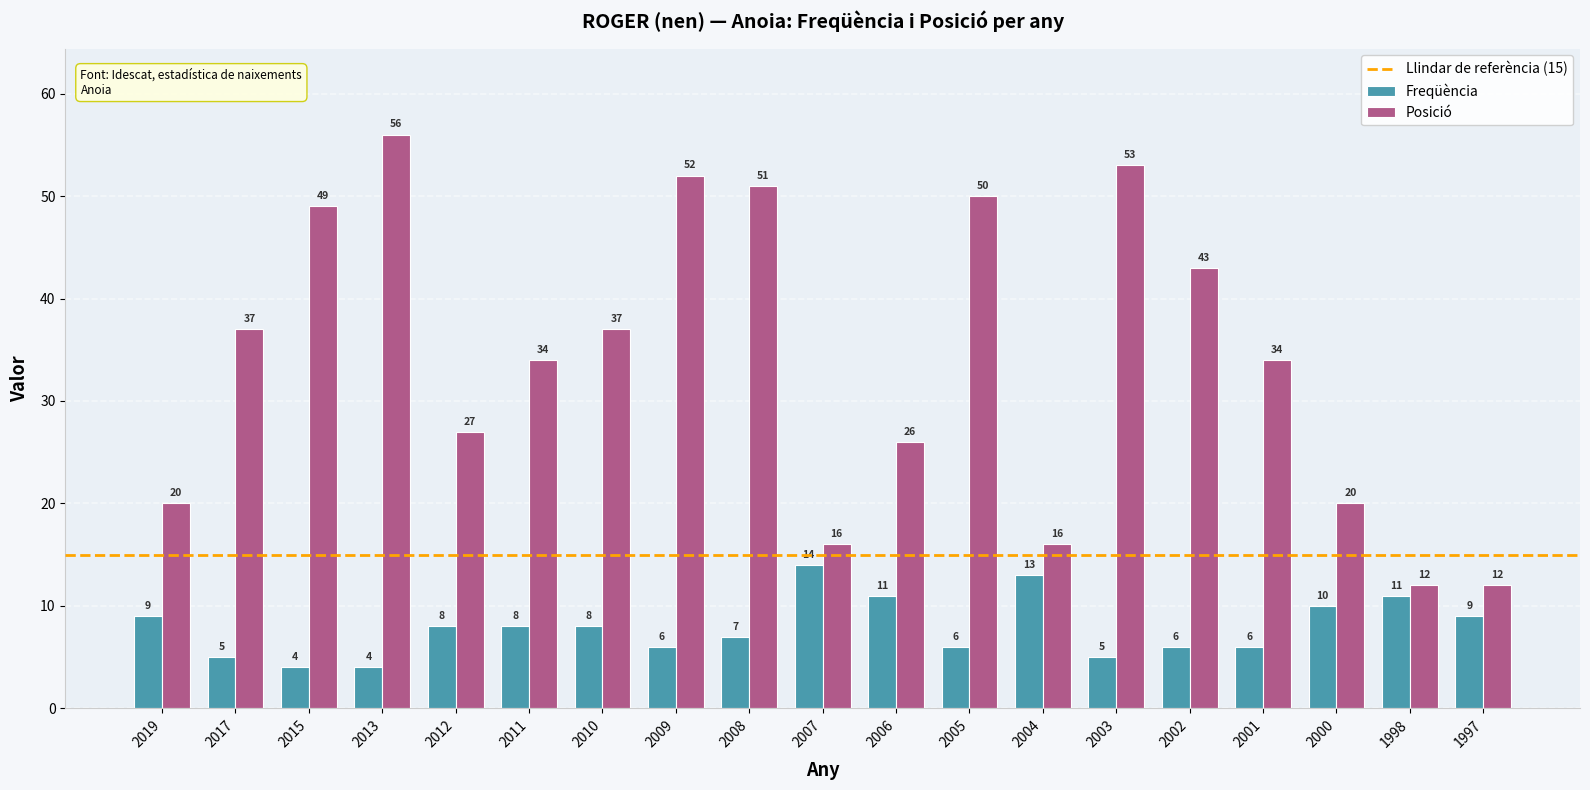

What is the value of the Freqüència bar at the 8th from the left?

6